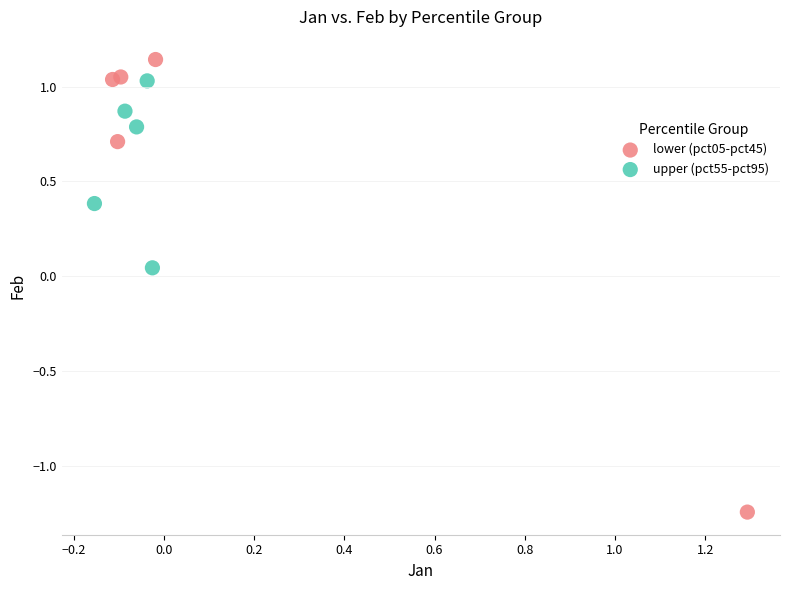

Which series reaches the maximum Y coordinate?

lower (pct05-pct45)